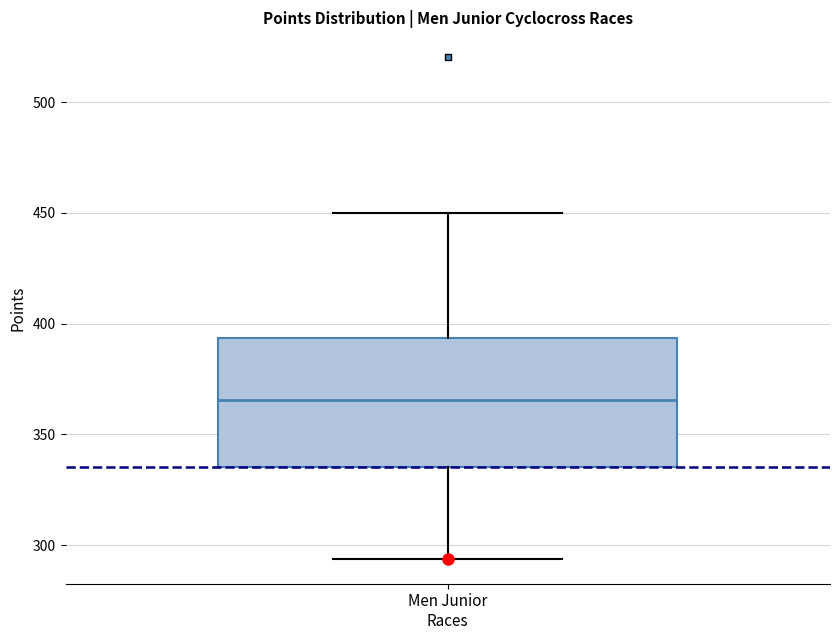

Where does the lower whisker of the box for Men Junior Races end on the y-axis? The values are not printed on the chart, so give them approximately, as read against the axis.

295